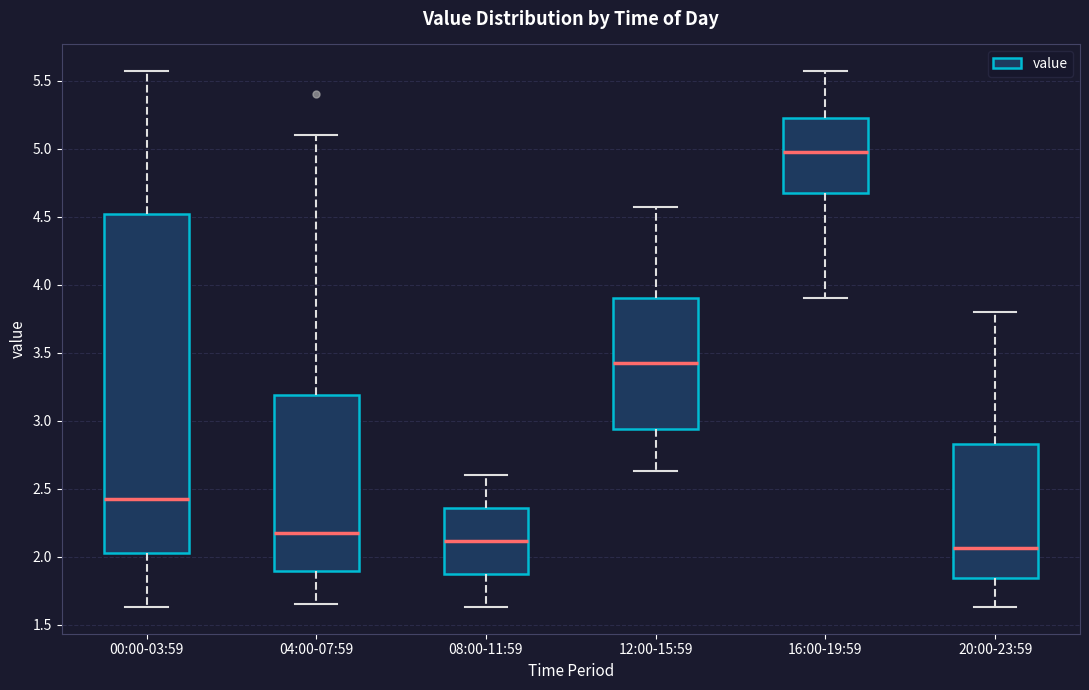

Which box's median line is the highest?

16:00-19:59